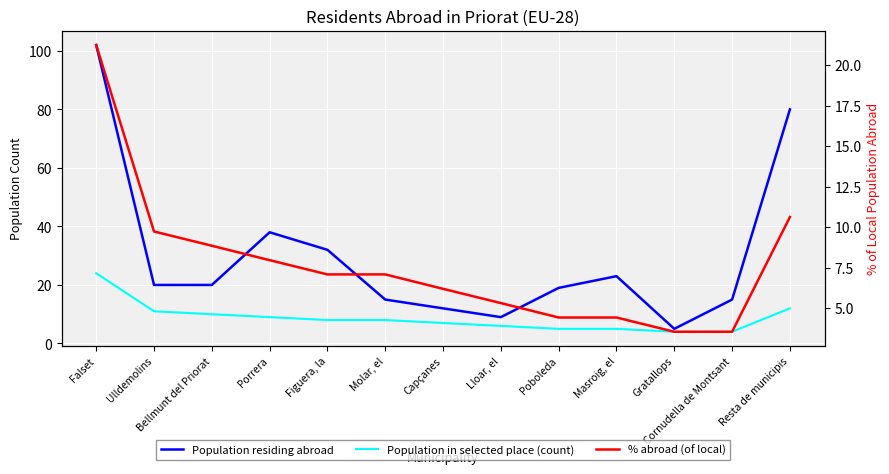

What is the sum of all % abroad (of local) values?

100.0